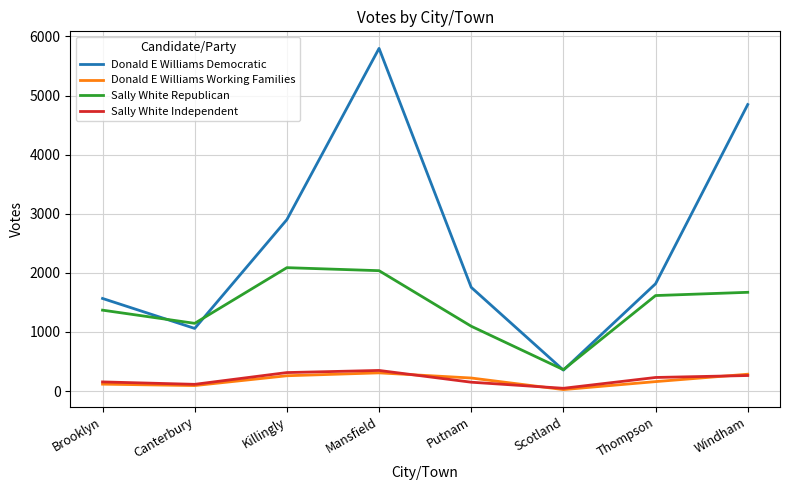

True or false: Donald E Williams Democratic and Donald E Williams Working Families intersect in this chart.

False